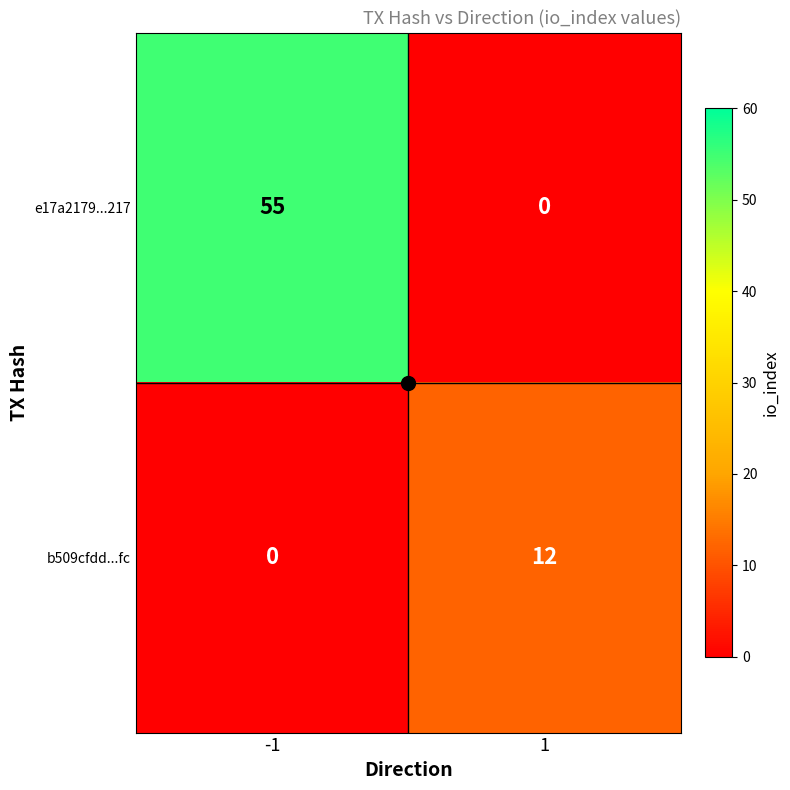

At how many categories does at least one series exceed 26?

1